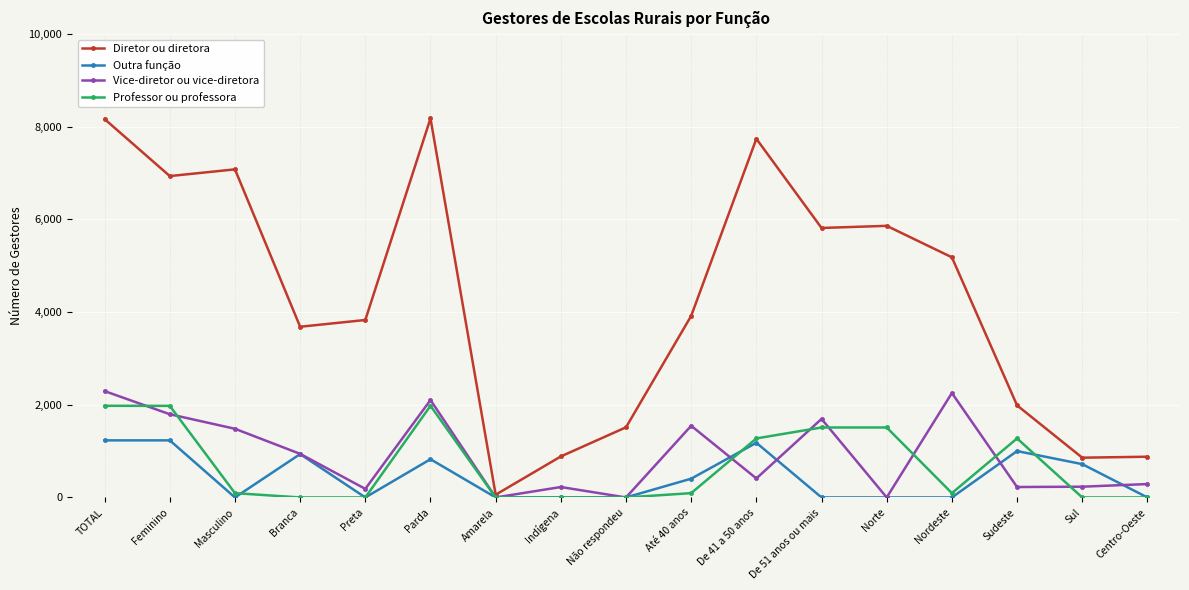

After their last crossing, which series has the higher values: Vice-diretor ou vice-diretora or Professor ou professora?

Vice-diretor ou vice-diretora